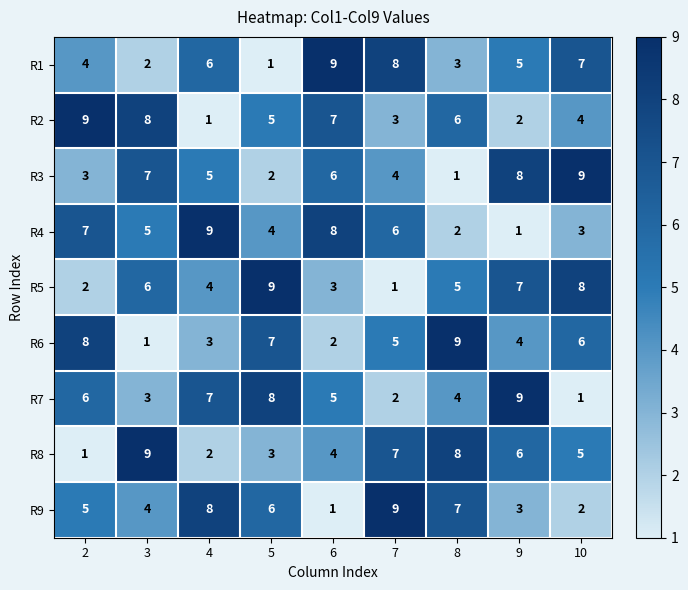

At how many categories does at least one series exceed 2?

9